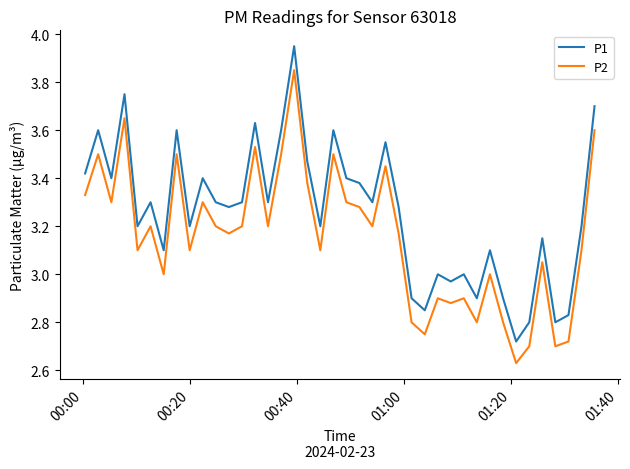

What is the difference between the maximum and minimum values in the P1 series?

1.2